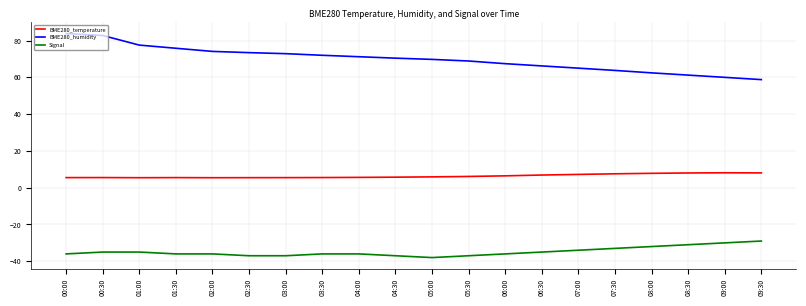

What is the sum of the BME280_temperature values at 00:30 and 06:30?

12.4